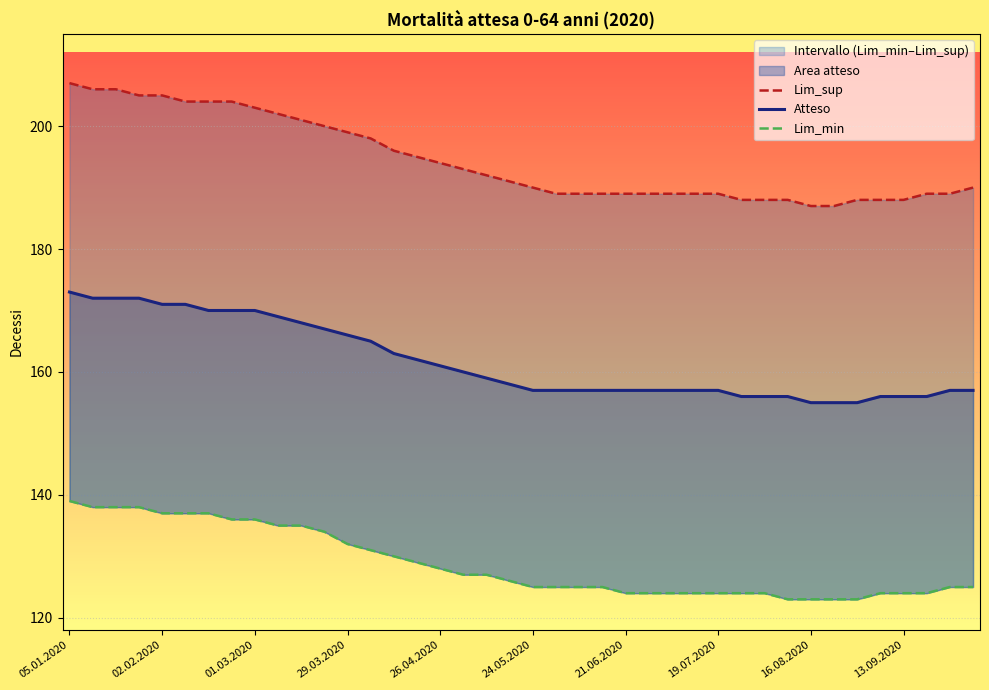

Reading right to left, what are all the values shown in this chart?

Lim_sup: 190	189	189	188	188	188	187	187	188	188	188	189	189	189	189	189	189	189	189	190	191	192	193	194	195	196	198	199	200	201	202	203	204	204	204	205	205	206	206	207
Atteso: 157	157	156	156	156	155	155	155	156	156	156	157	157	157	157	157	157	157	157	157	158	159	160	161	162	163	165	166	167	168	169	170	170	170	171	171	172	172	172	173
Lim_min: 125	125	124	124	124	123	123	123	123	124	124	124	124	124	124	124	125	125	125	125	126	127	127	128	129	130	131	132	134	135	135	136	136	137	137	137	138	138	138	139